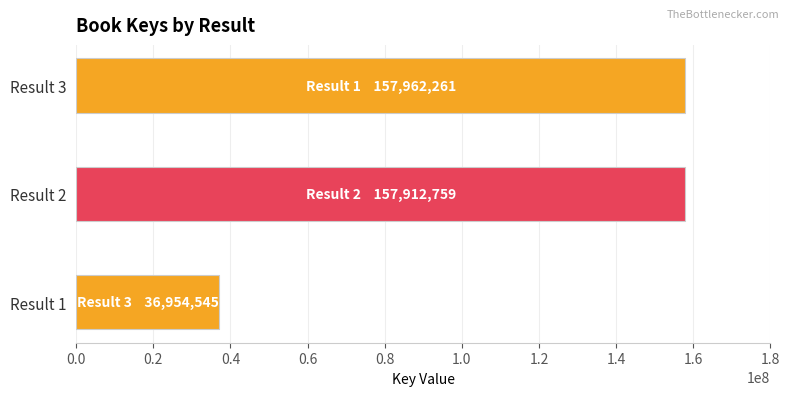

What is the difference between the values at Result 1 and Result 2?

120958214